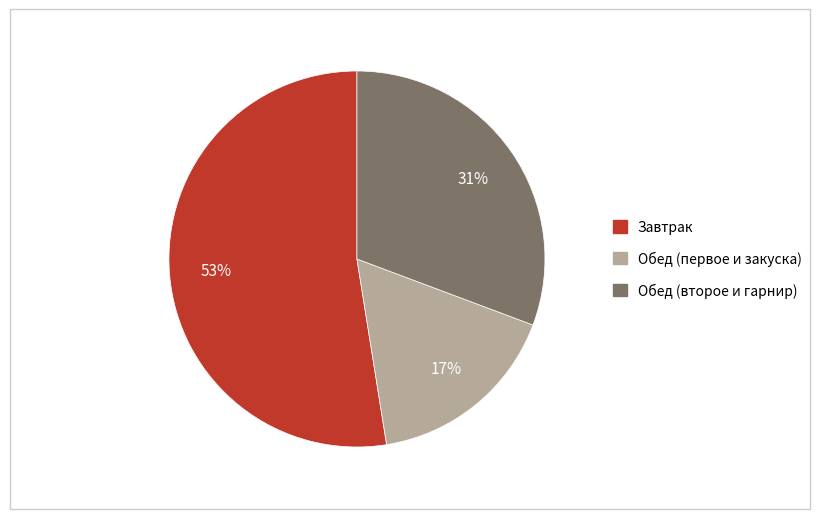

To the nearest percent, what is the difference between the largest and smallest slice percentages?

36%